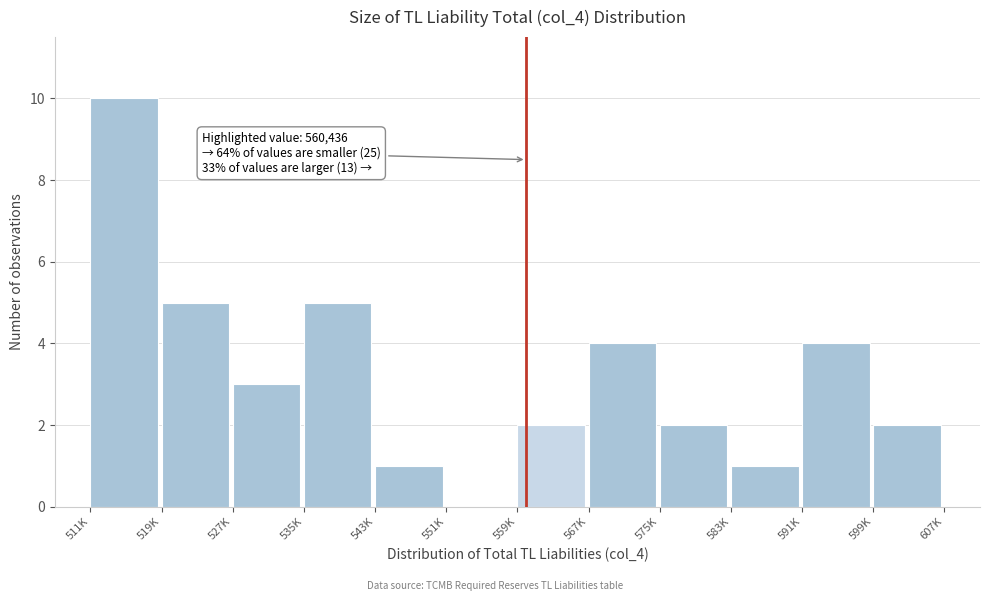

Reading left to right, extract all data points from this chart.

511K=10	519K=5	527K=3	535K=5	543K=1	551K=0	559K=2	567K=4	575K=2	583K=1	591K=4	599K=2